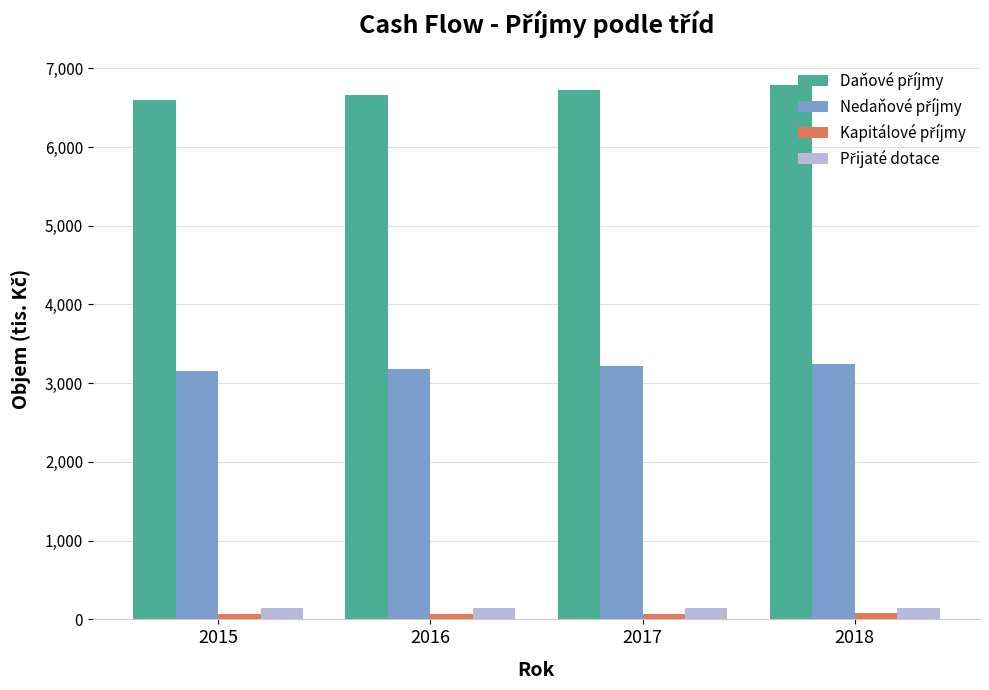

At how many categories does at least one series exceed 4516?

4